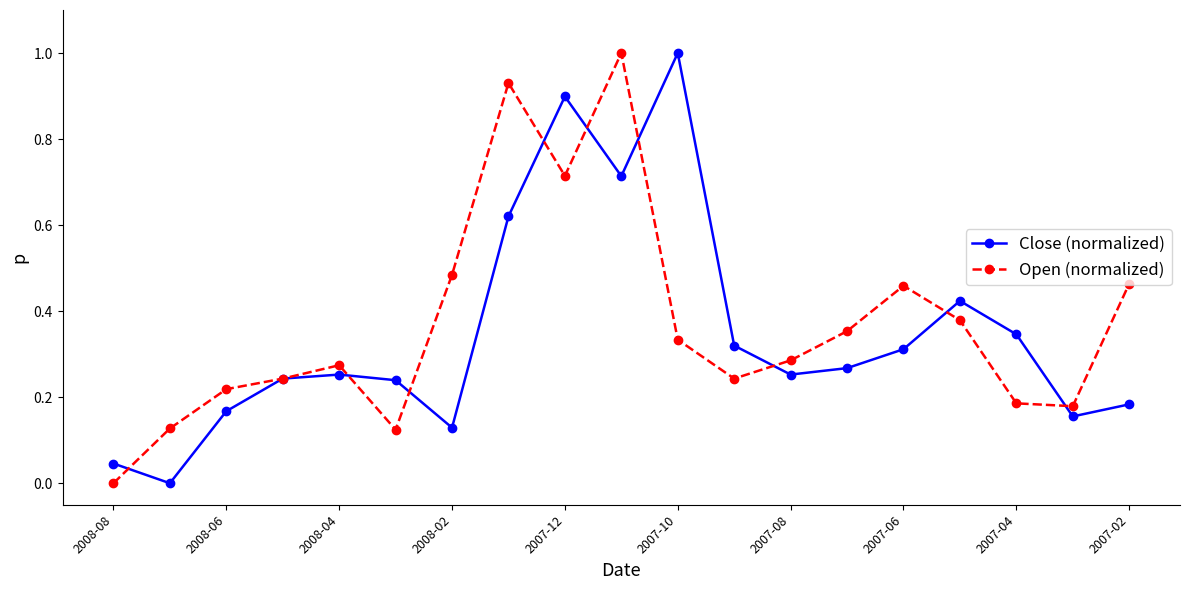

In Open (normalized), how many points are lower than both neighbors (excluding endpoints)?

4